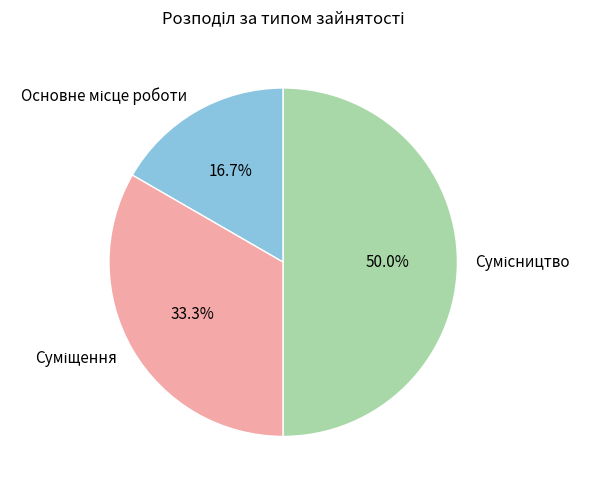

Is it true that Сумісництво is 50% of the pie?

True